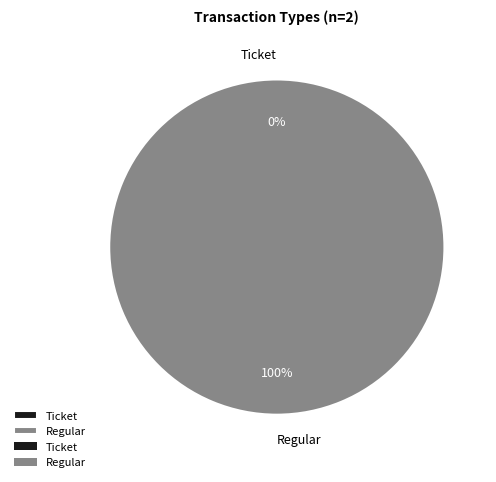

Rank the categories by value from highest to lowest.

Regular, Ticket